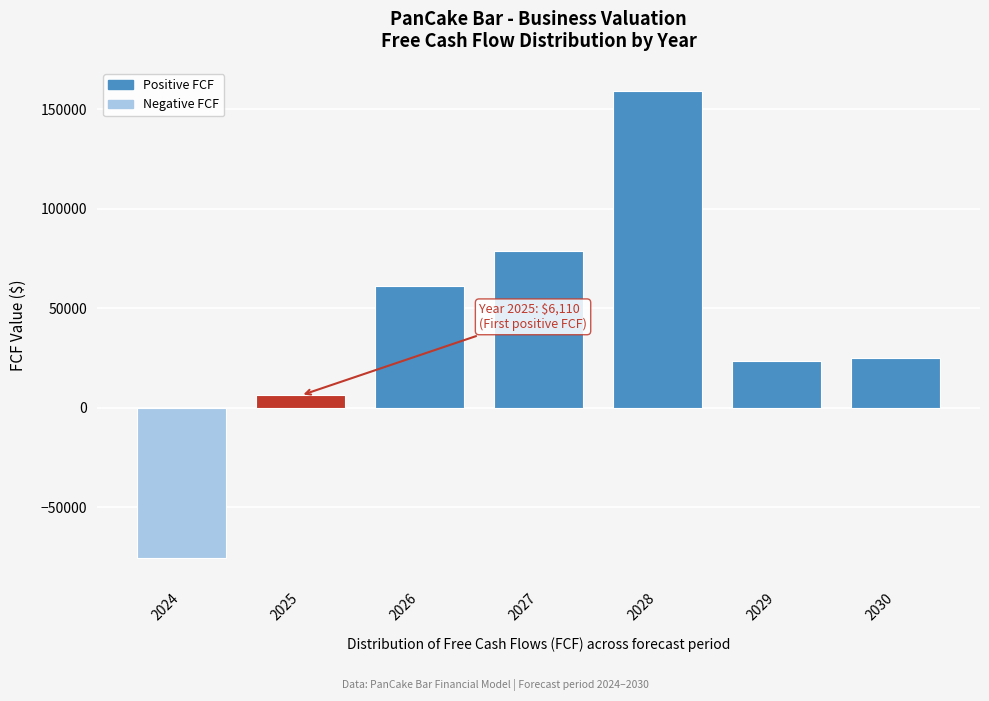

Reading left to right, extract all data points from this chart.

2024=-75843.1	2025=6110.0	2026=61306.2	2027=78533.5	2028=159022.4	2029=23586.2	2030=24765.5